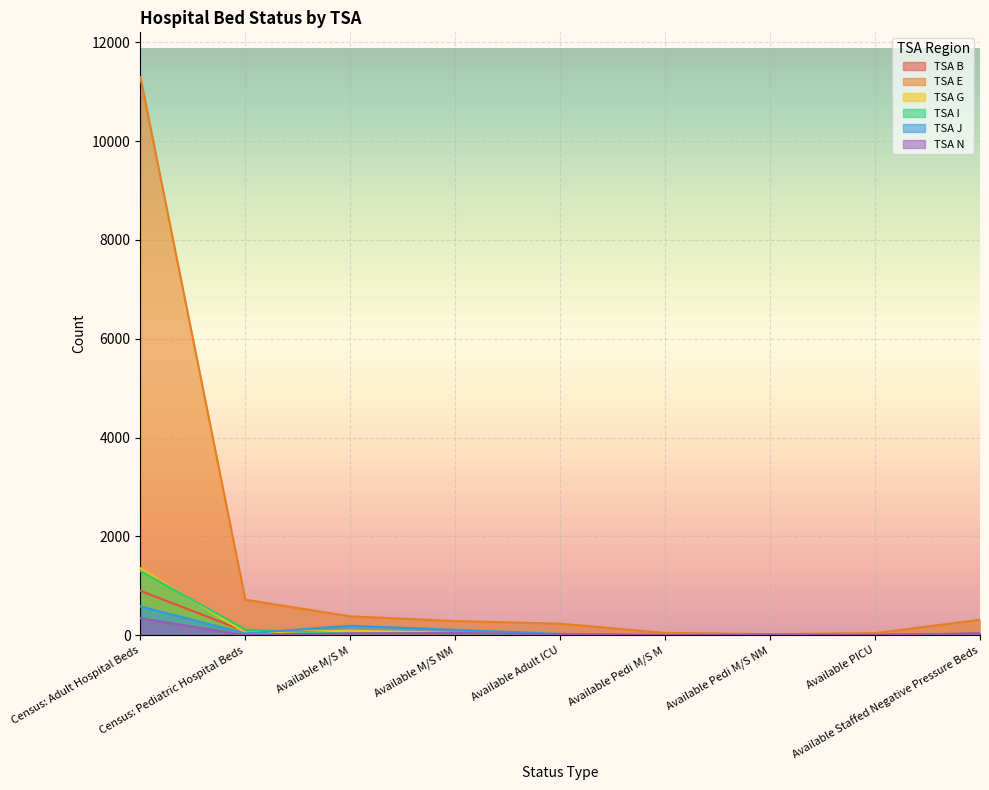

Which label corresponds to the smallest value in the chart?

Available PICU